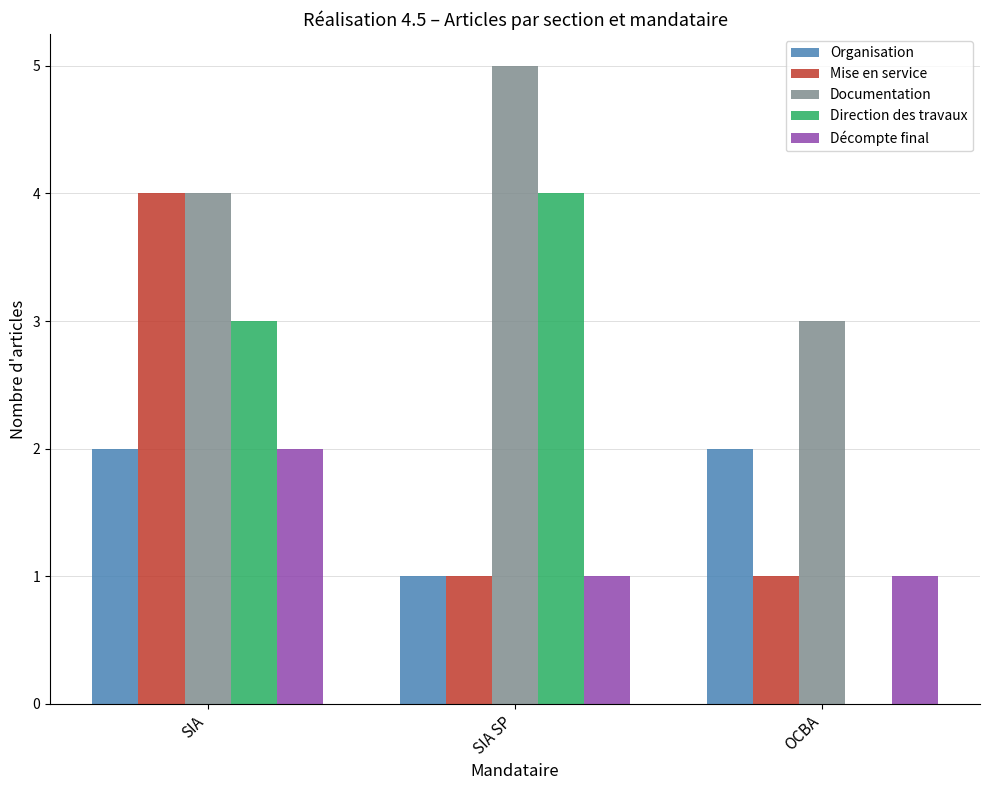

Is it true that Mise en service equals 0 at OCBA?

False